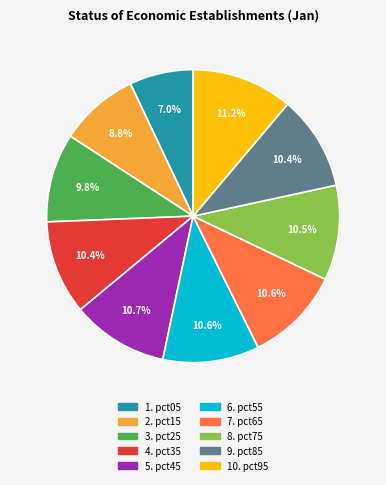

Is there a majority slice in this chart?

No